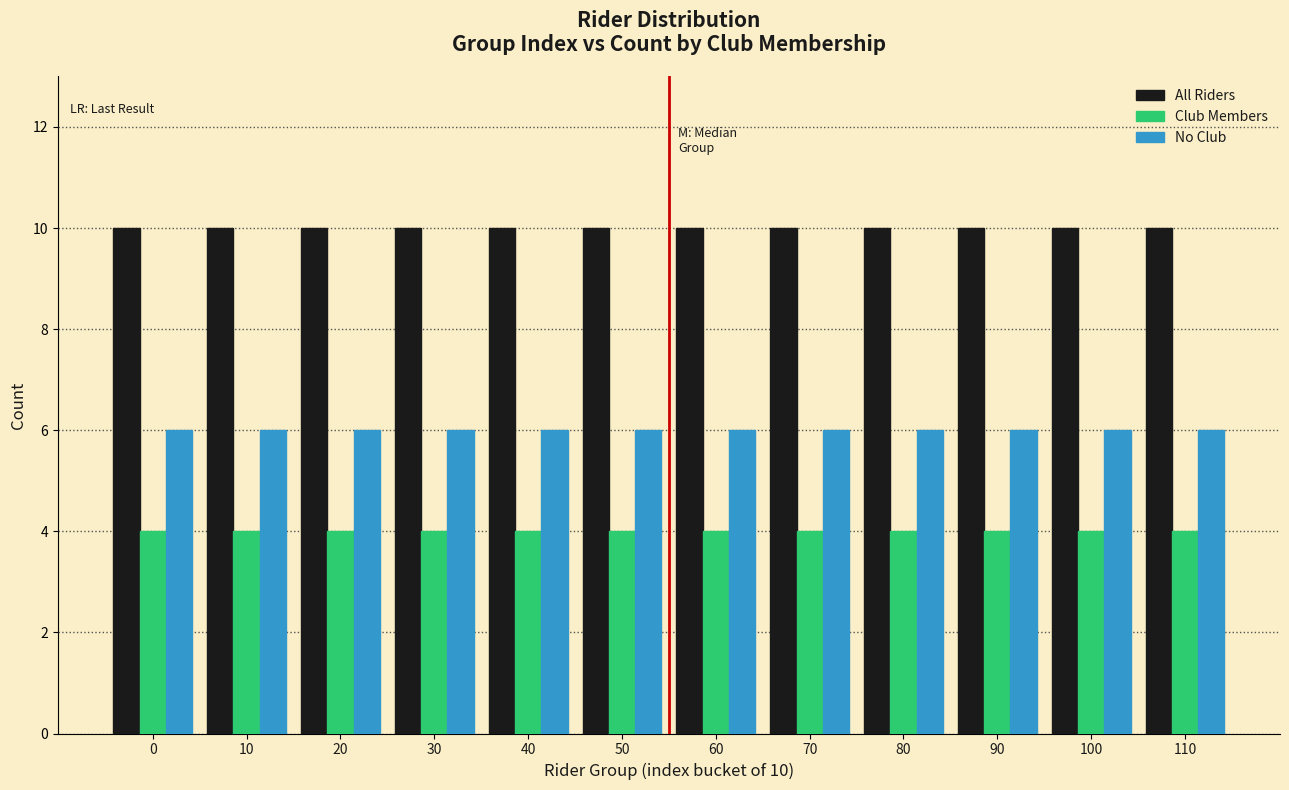

True or false: No Club has a value of 11 at 60.

False